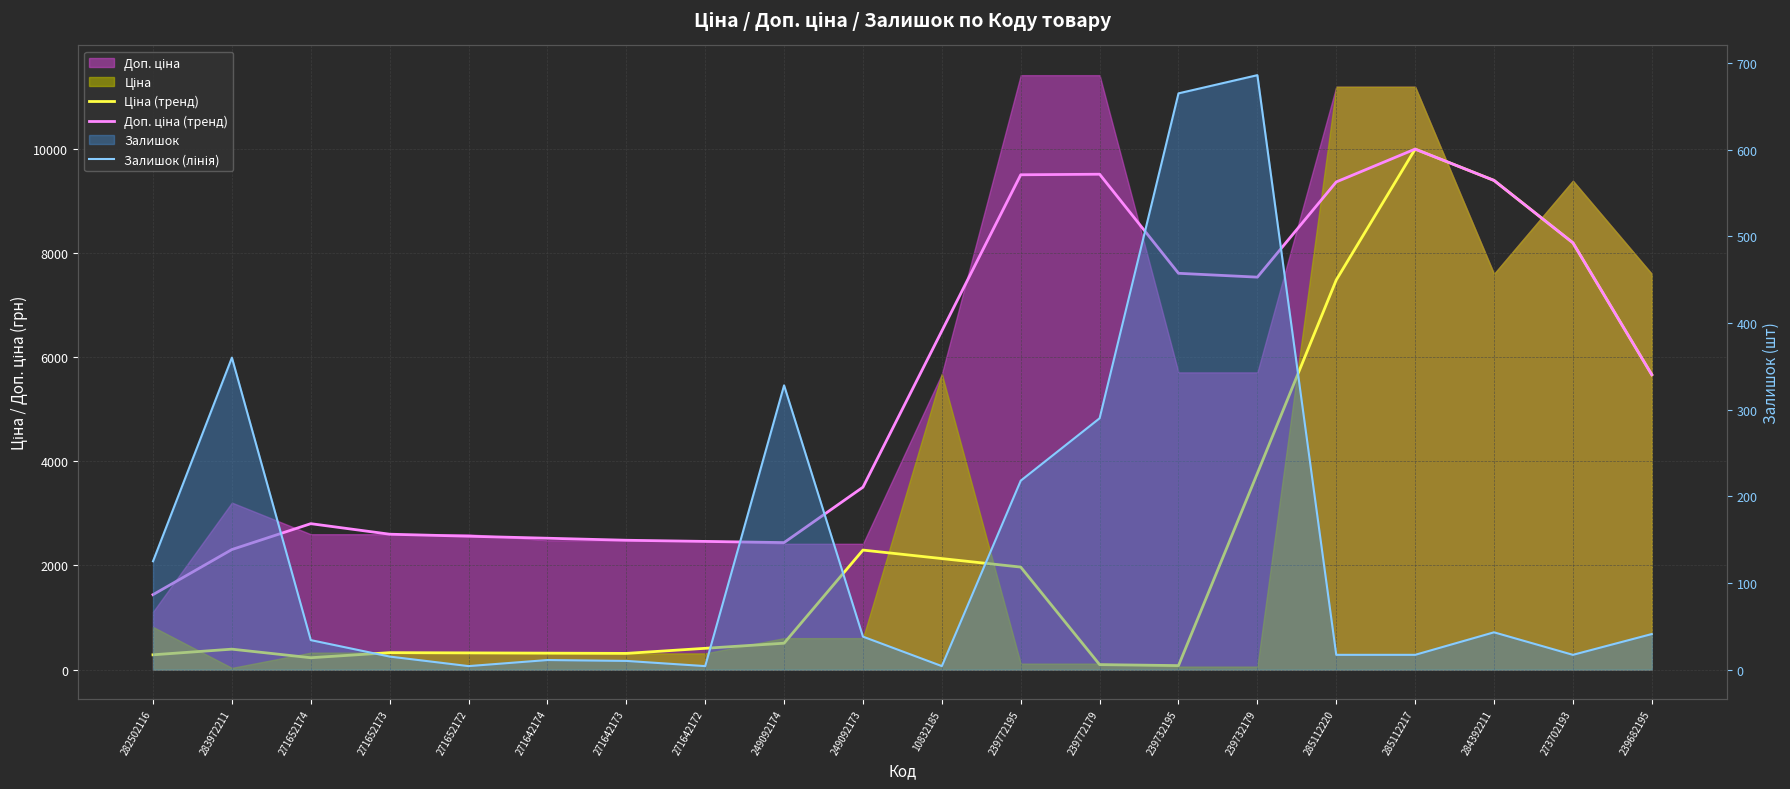

True or false: Ціна (тренд) has more than 2 points higher than both neighbors.

True